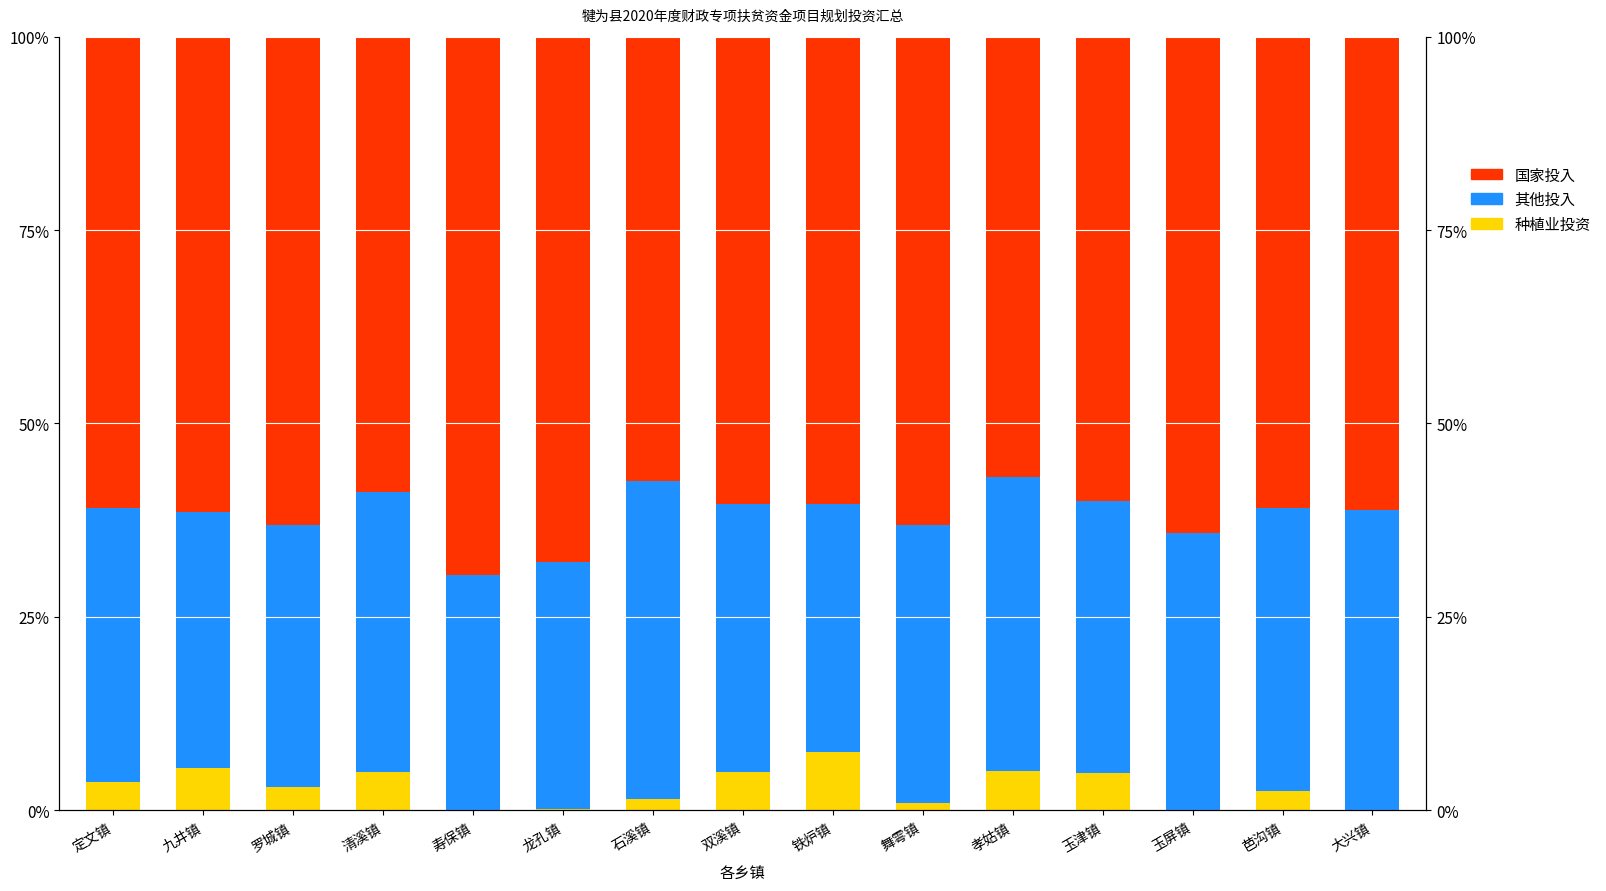

What is the sum of the 种植业投资 values at 舞雩镇 and 玉屏镇?

1.0